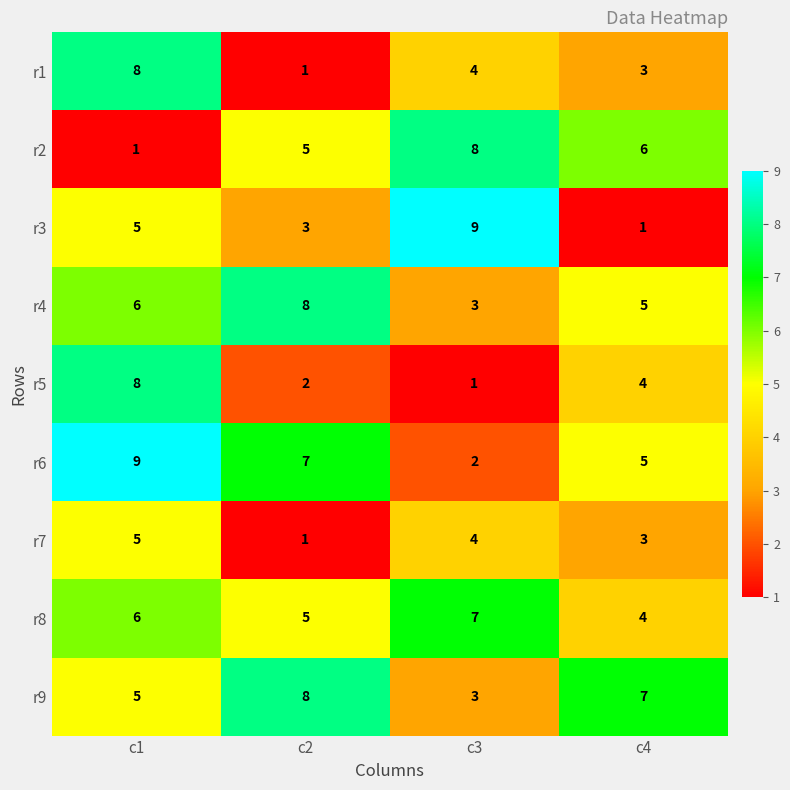

Read the r7 value at c1.

5